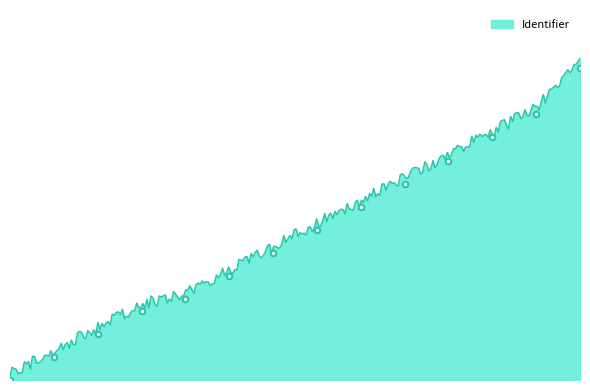

How many series are shown in this chart?

1